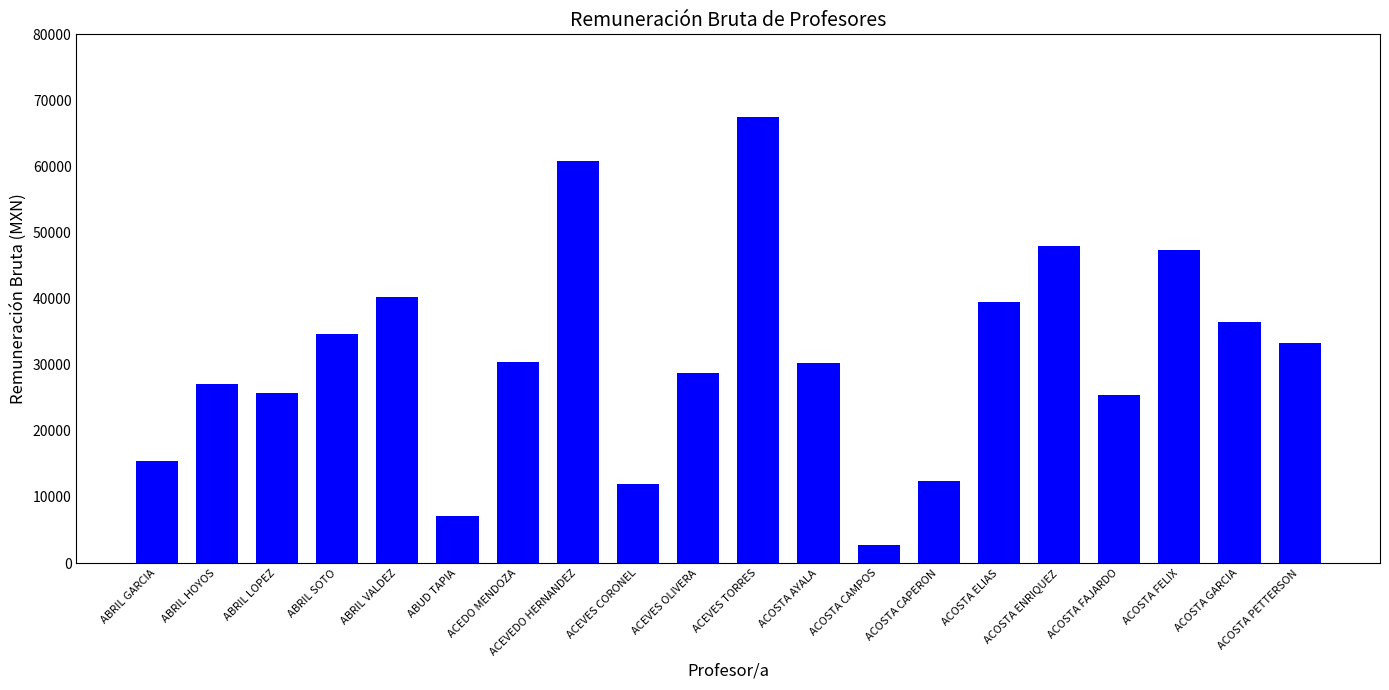

What is the sum of the values at ABRIL VALDEZ and ACEDO MENDOZA?

70746.5